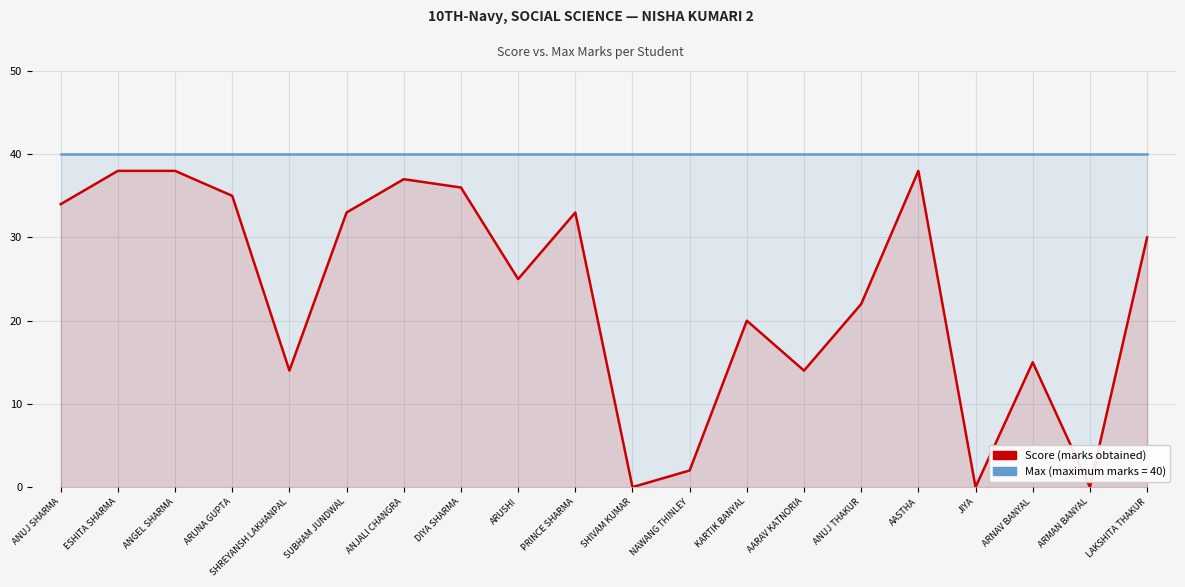

What is the label of the 2nd point from the right?

ARMAN BANYAL